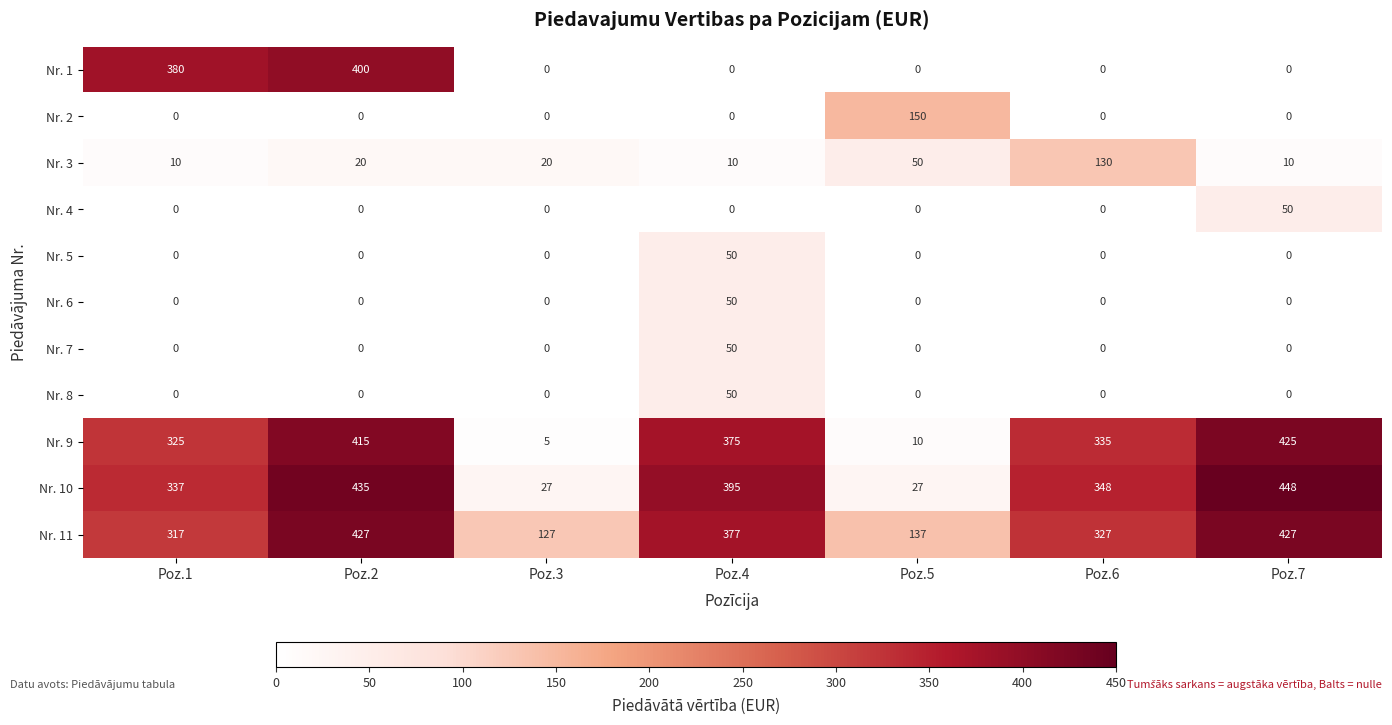

At how many categories does at least one series exceed 48?

7